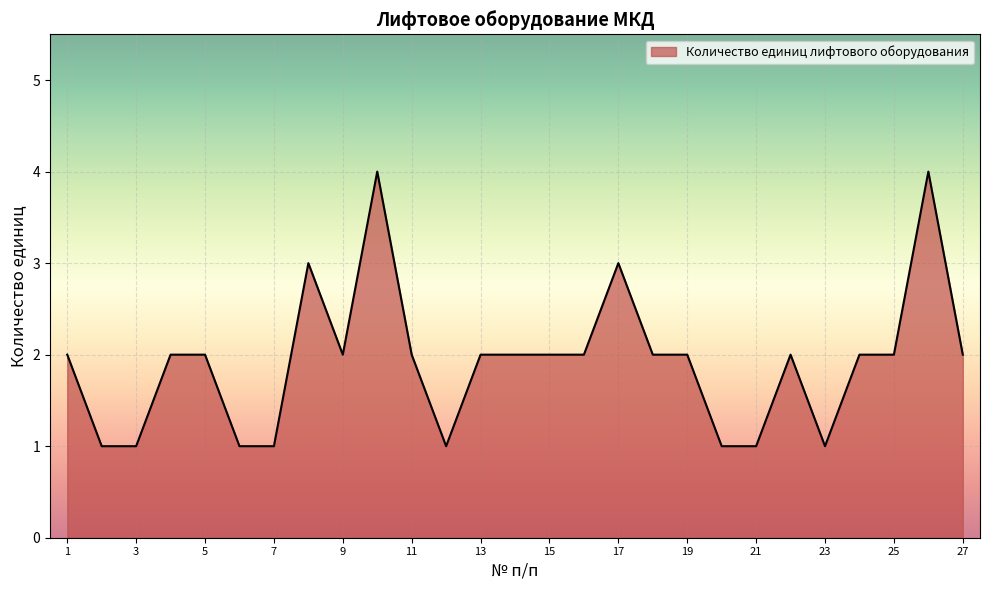

What is the maximum value shown in the chart?

4